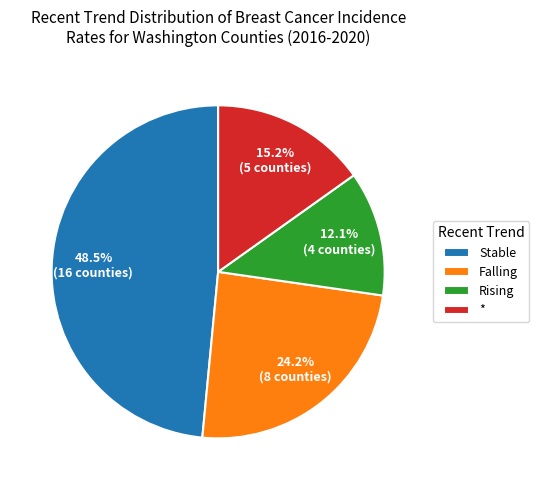

Which category has the biggest portion of the pie?

Stable